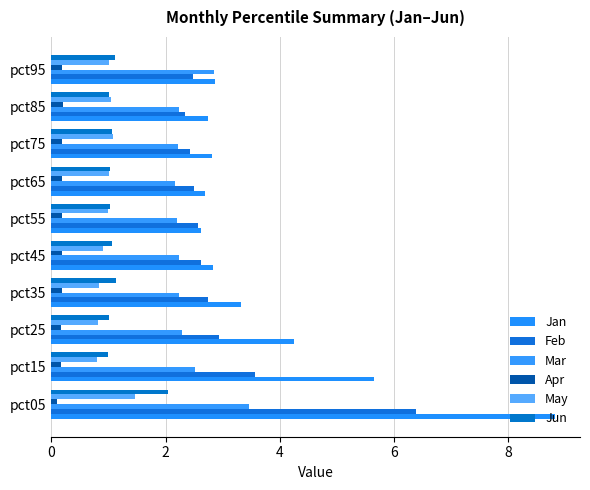

How many categories are shown in the chart?

10